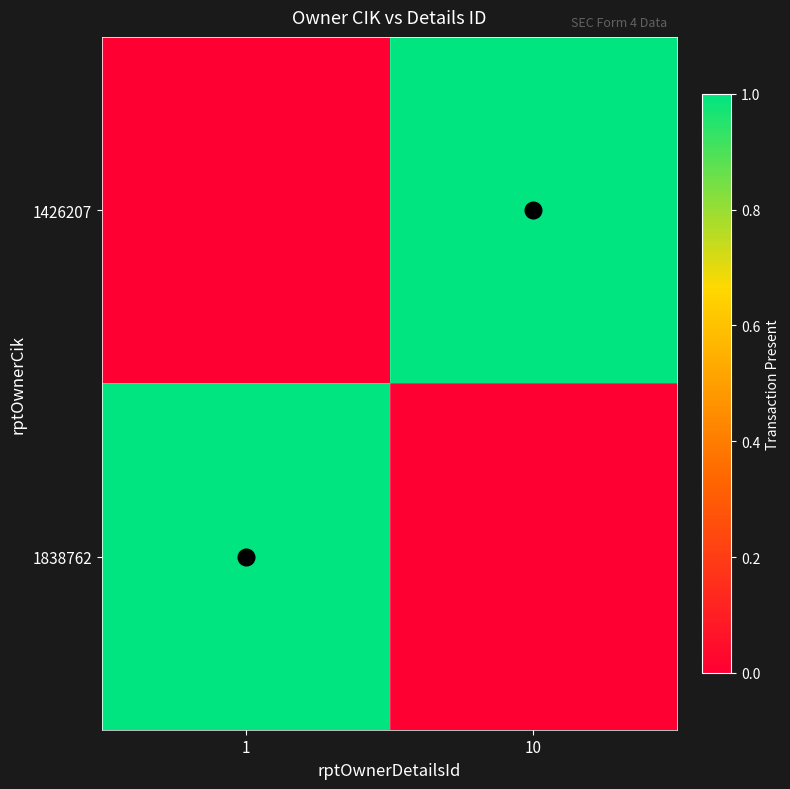

Which has a higher value, 1 or 10?

10